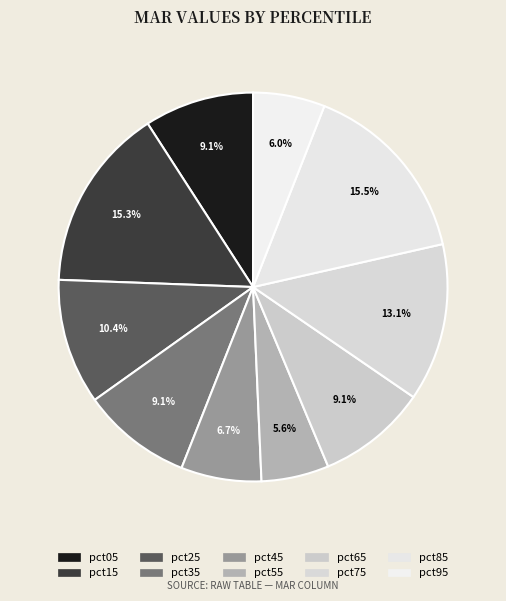

To the nearest percent, what percentage of the pie is pct25?

10%